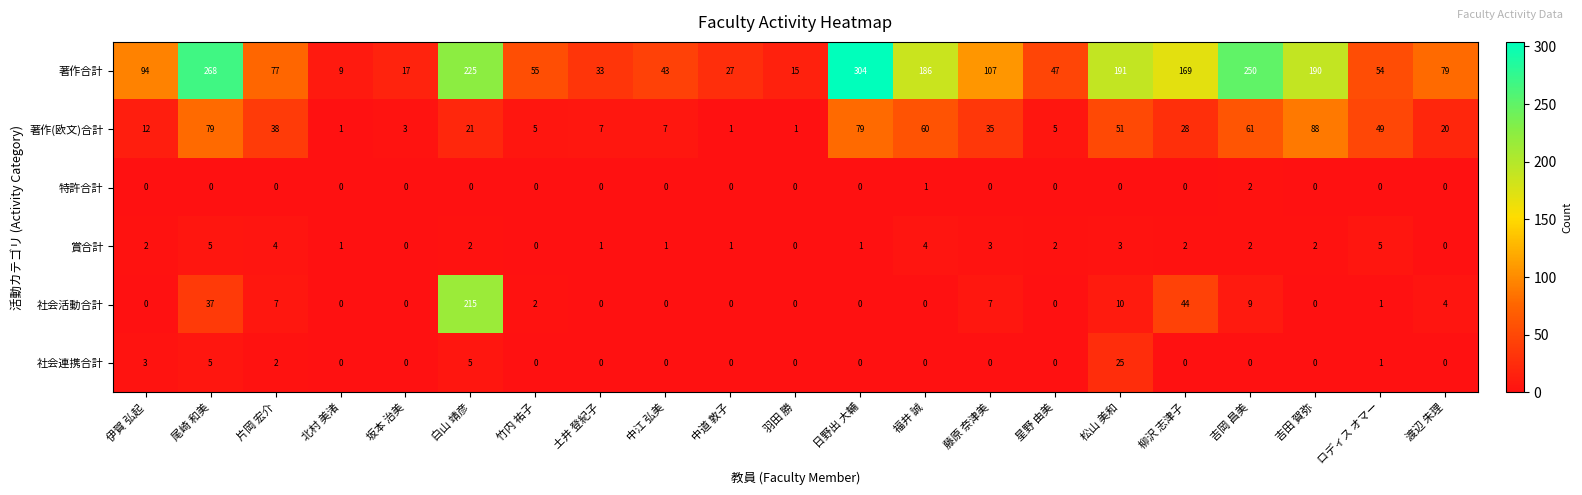

What is the highest value of the 賞合計 series?

5